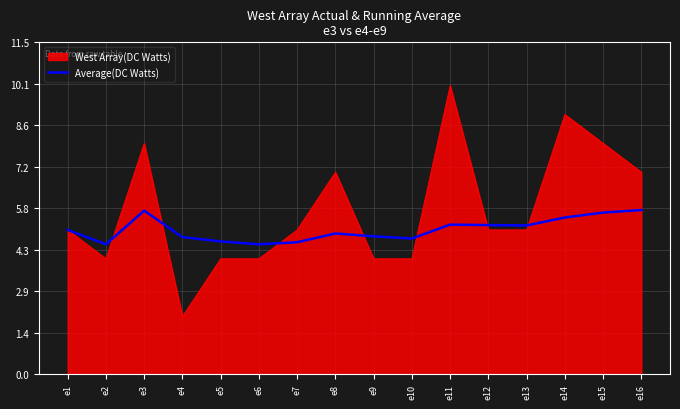

What is the minimum value shown in the chart?

2.0